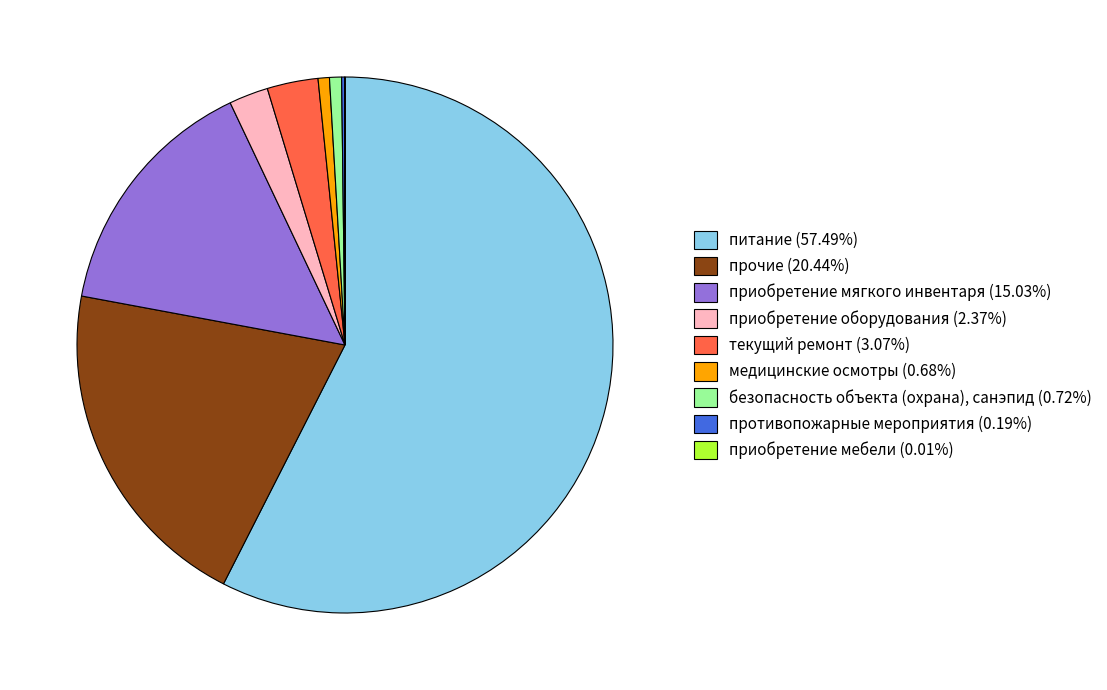

Is there a majority slice in this chart?

Yes